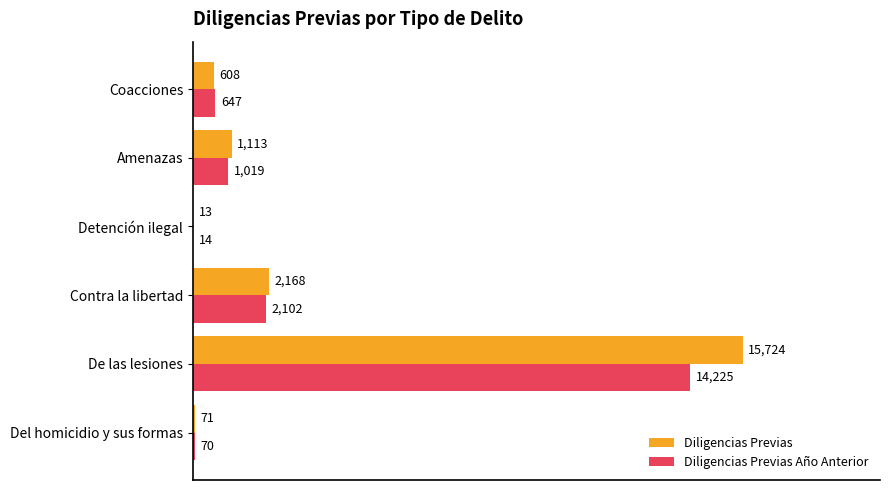

Which series has the largest total across all categories?

Diligencias Previas